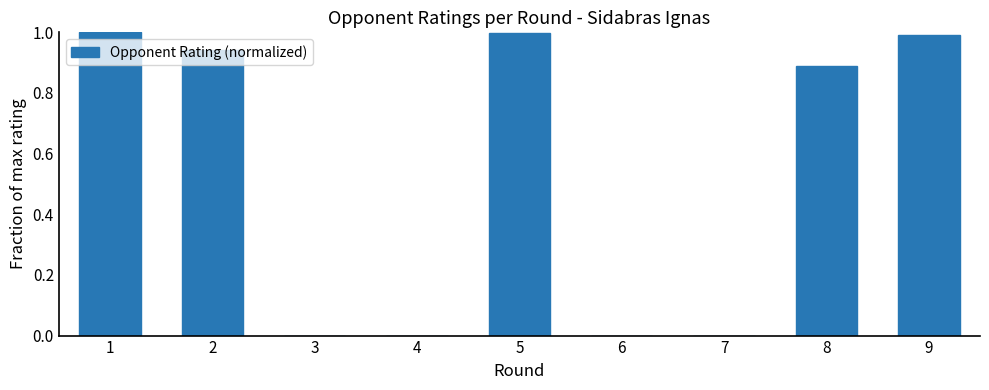

What is the maximum value shown in the chart?

1.0